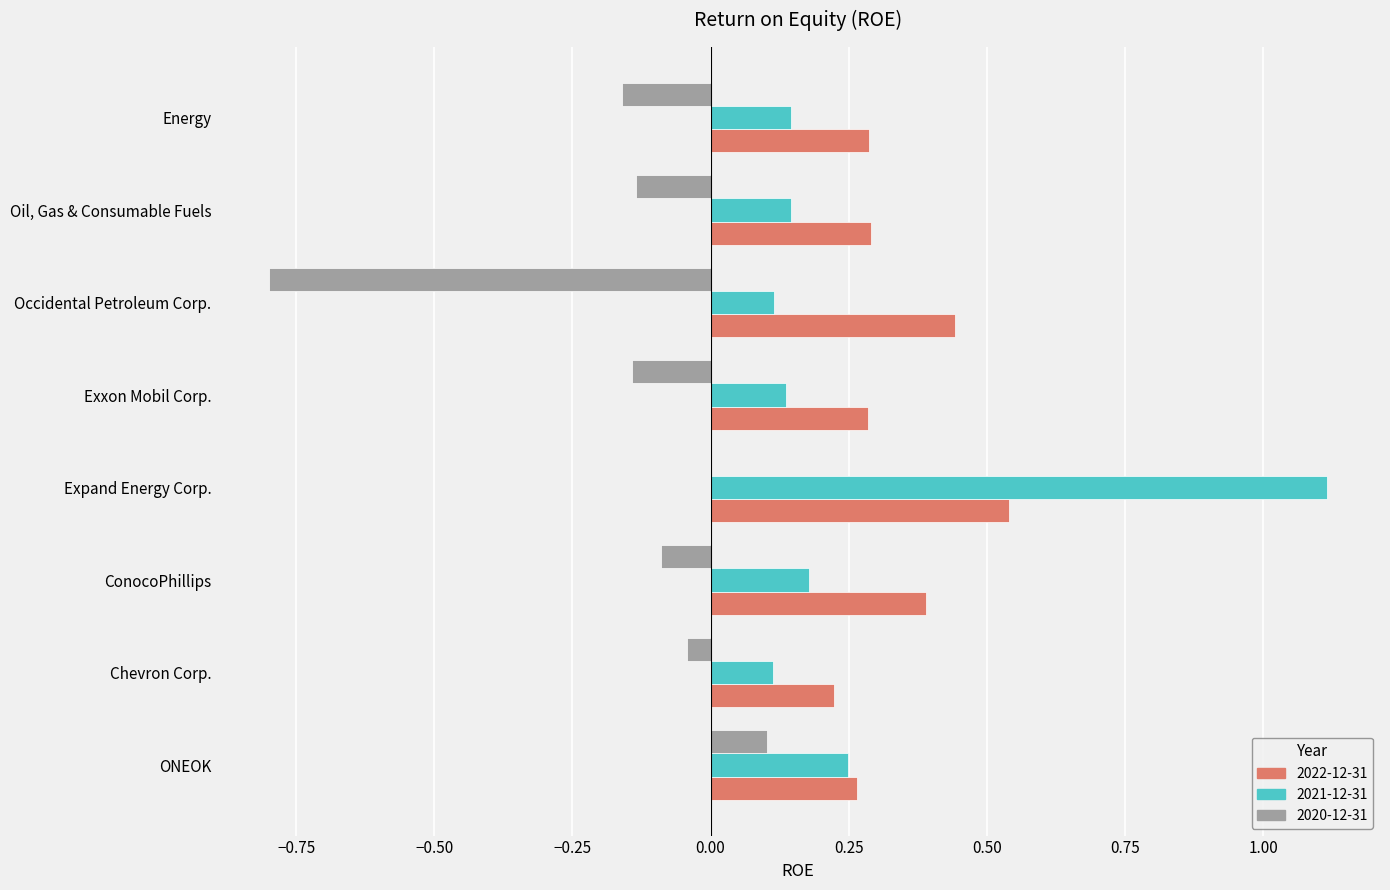

Which series has the largest range (max minus min)?

2021-12-31